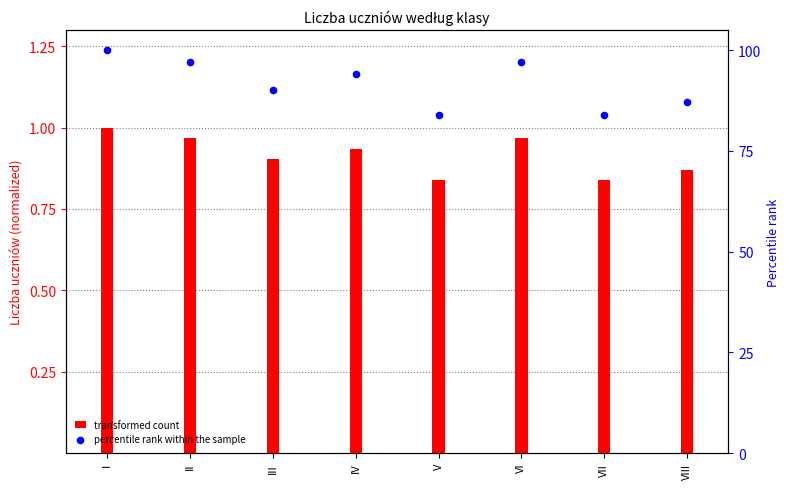

Which series reaches the minimum Y coordinate?

transformed count